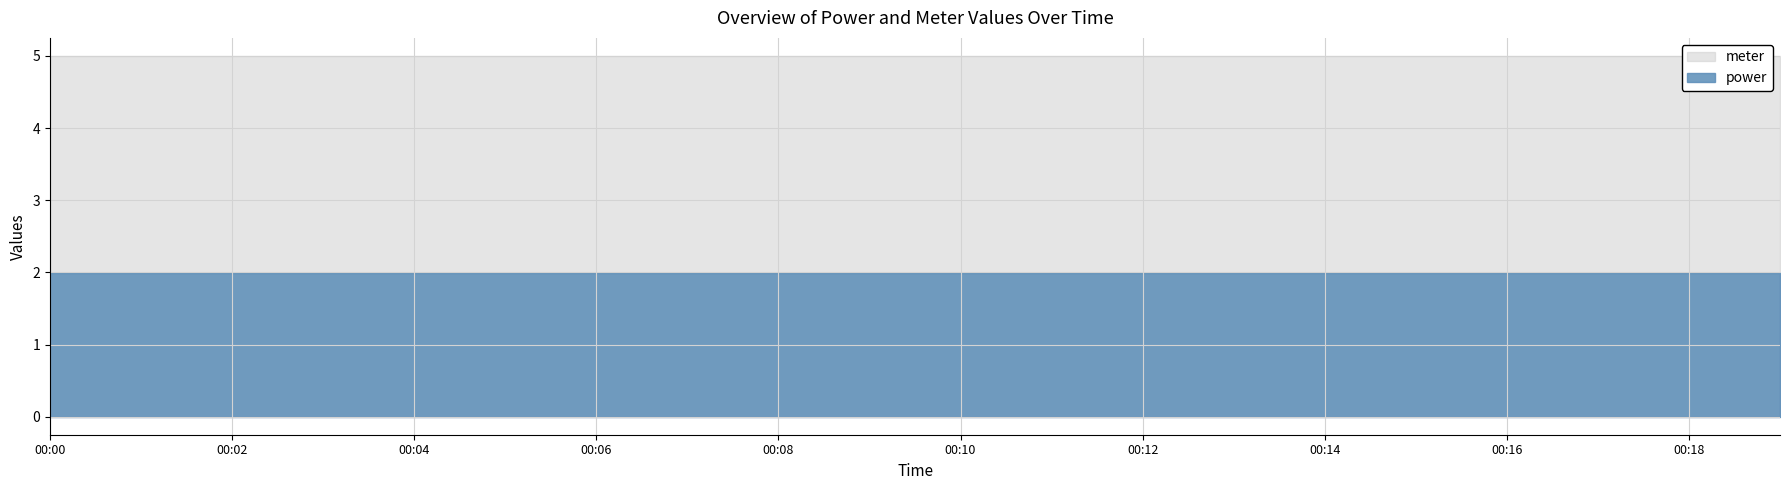

True or false: meter and power intersect in this chart.

False